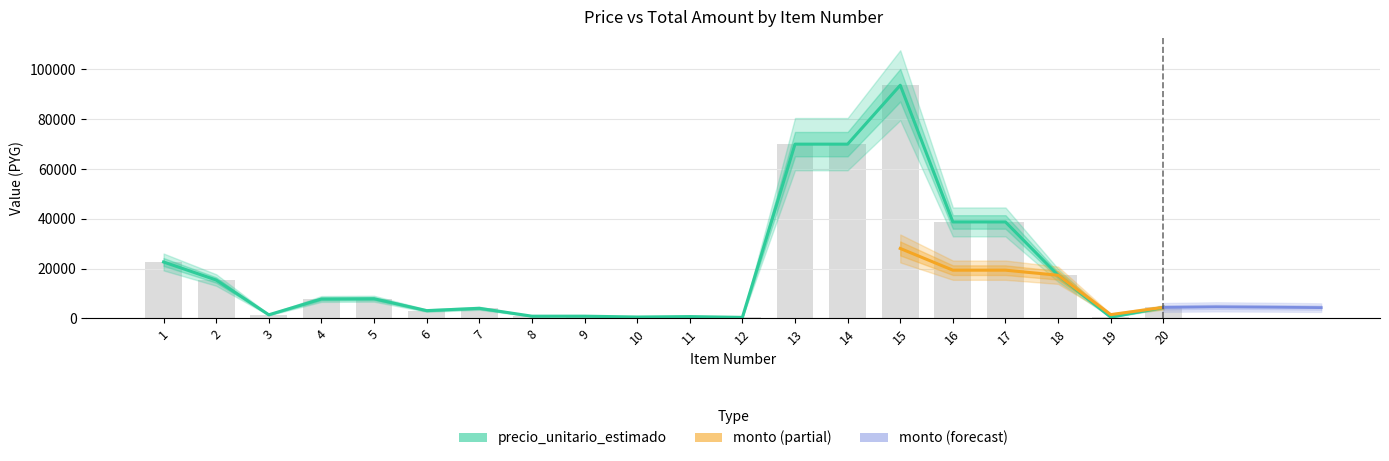

True or false: the data shows 38750 at 17.

True